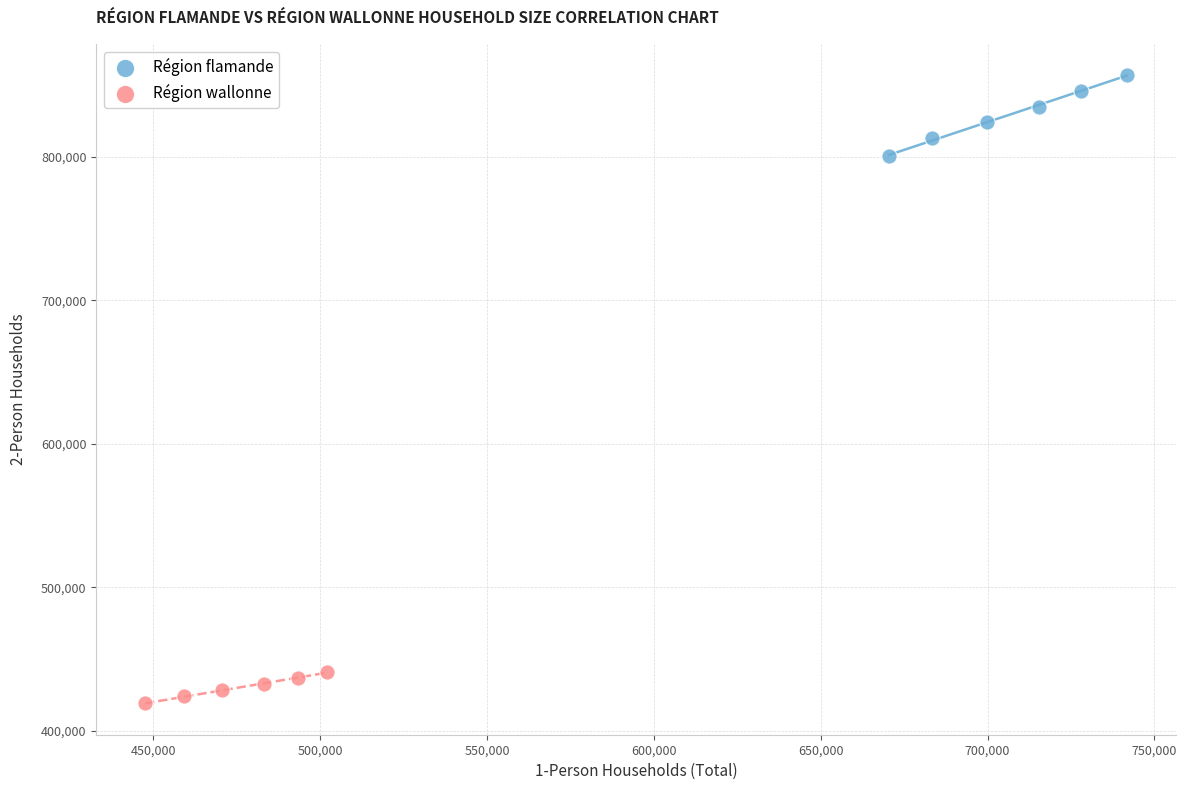

What are all the series names shown in the legend?

Région flamande, Région wallonne